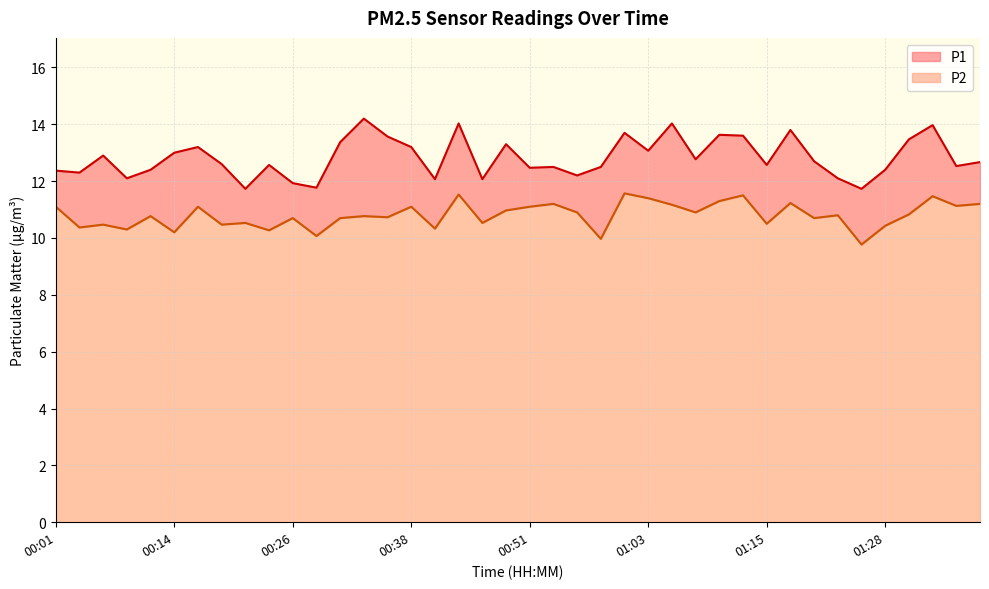

What is the greatest value displayed?

14.2